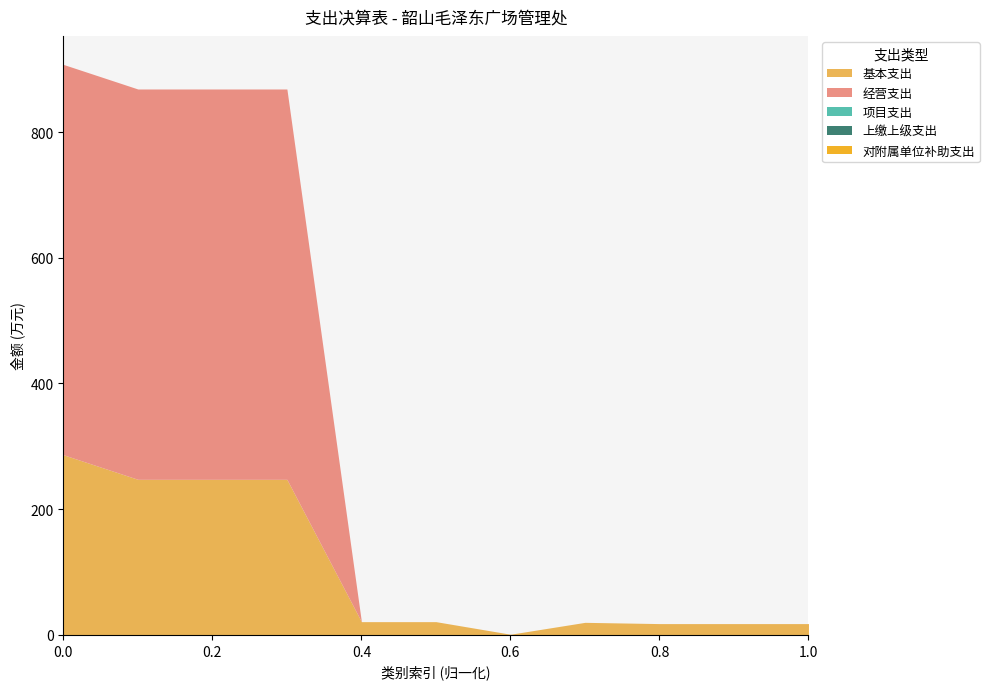

Does the chart have visible grid lines?

No